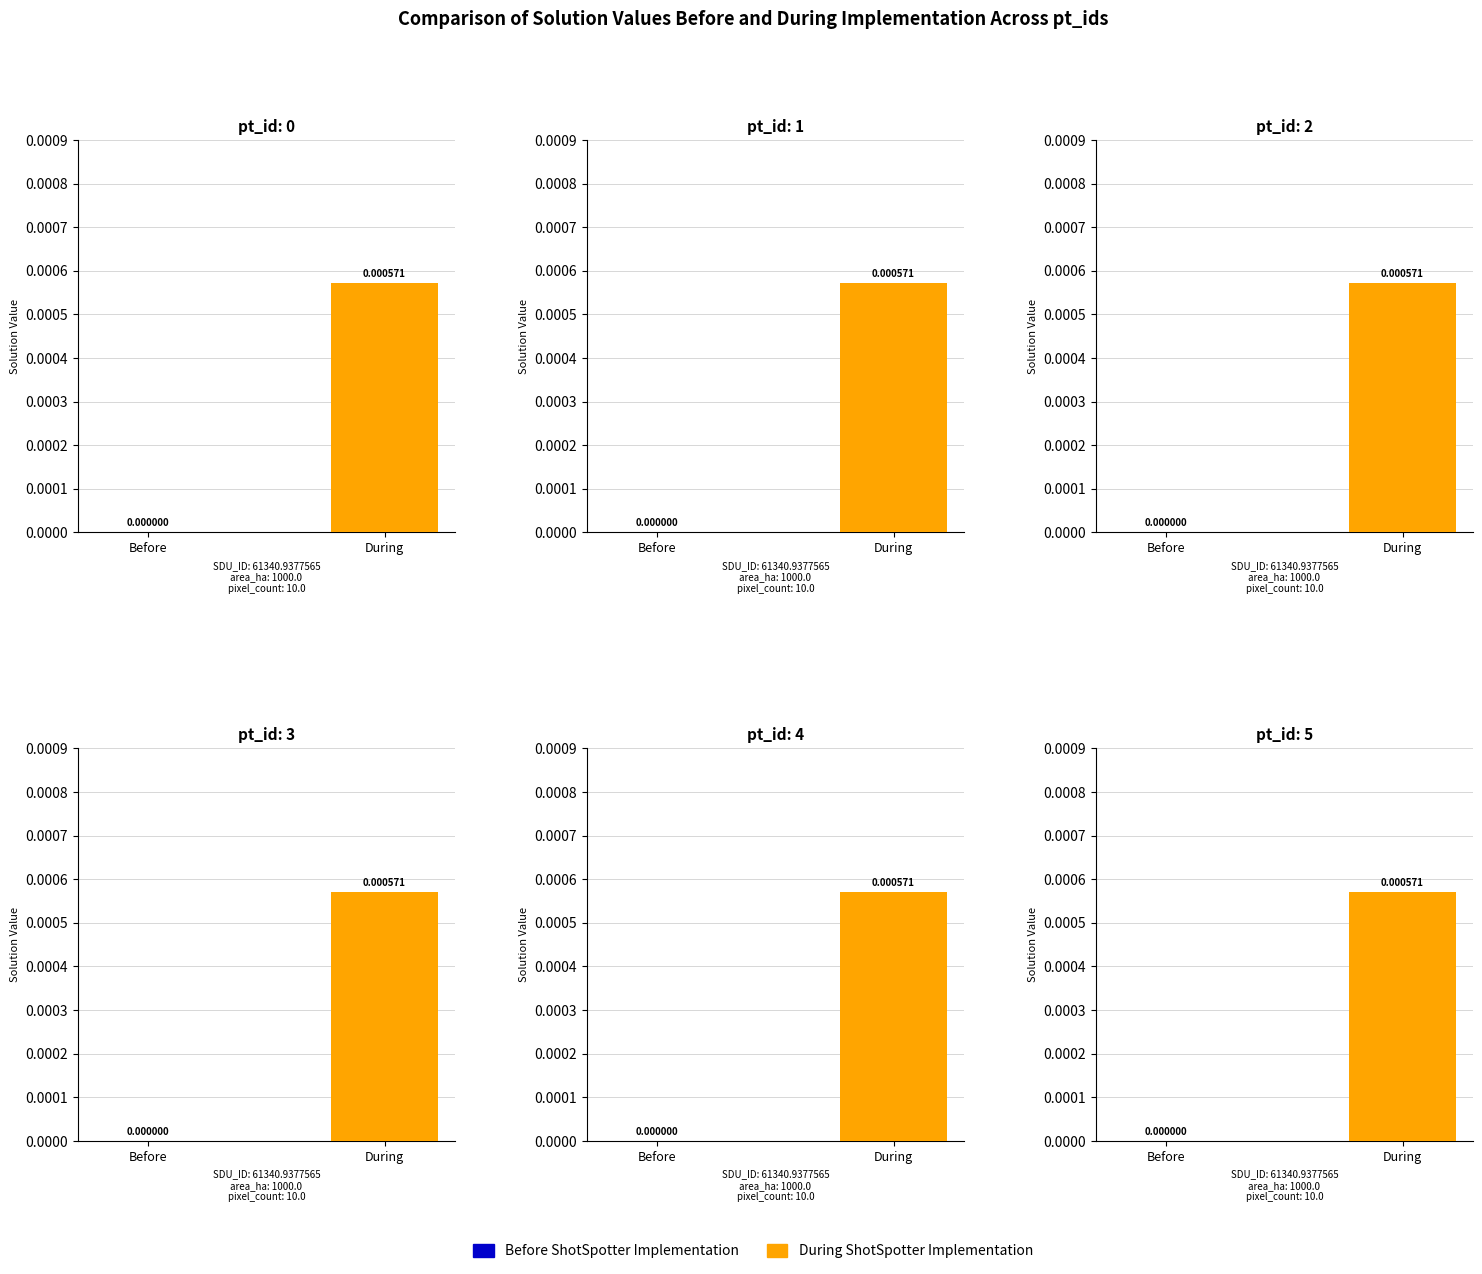

What are all the series names shown in the legend?

Before, During